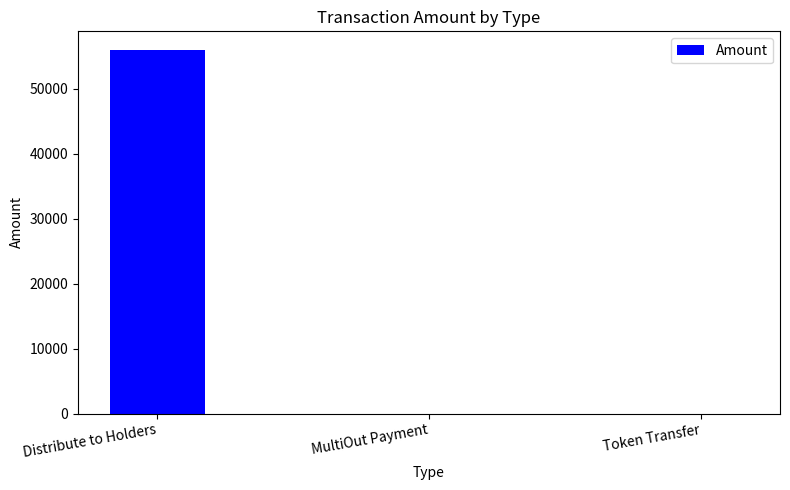

What is the change in value from Distribute to Holders to Token Transfer?

-56010.0